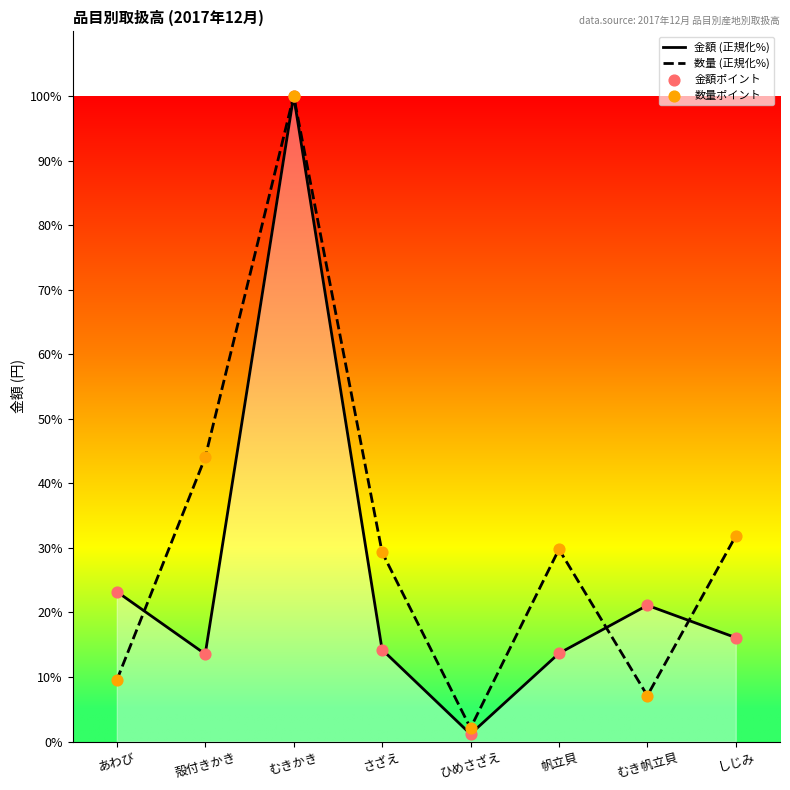

At how many categories does at least one series exceed 50?

1